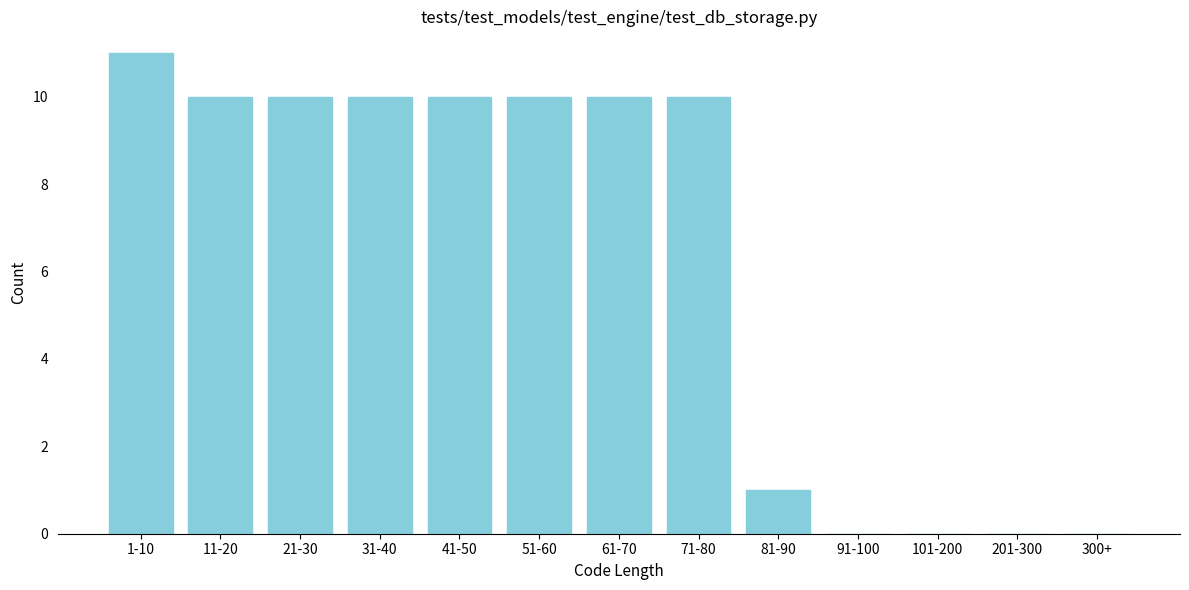

Reading left to right, extract all data points from this chart.

1-10=11	11-20=10	21-30=10	31-40=10	41-50=10	51-60=10	61-70=10	71-80=10	81-90=1	91-100=0	101-200=0	201-300=0	300+=0